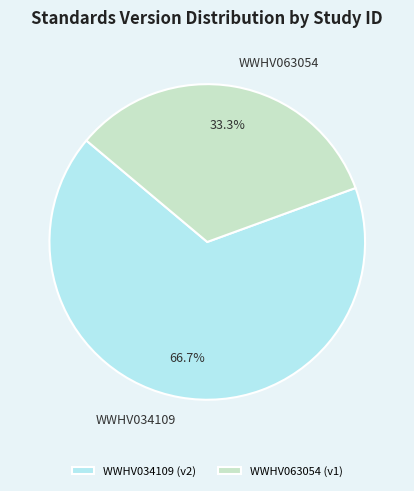

Is it true that WWHV063054 is 18% of the pie?

False